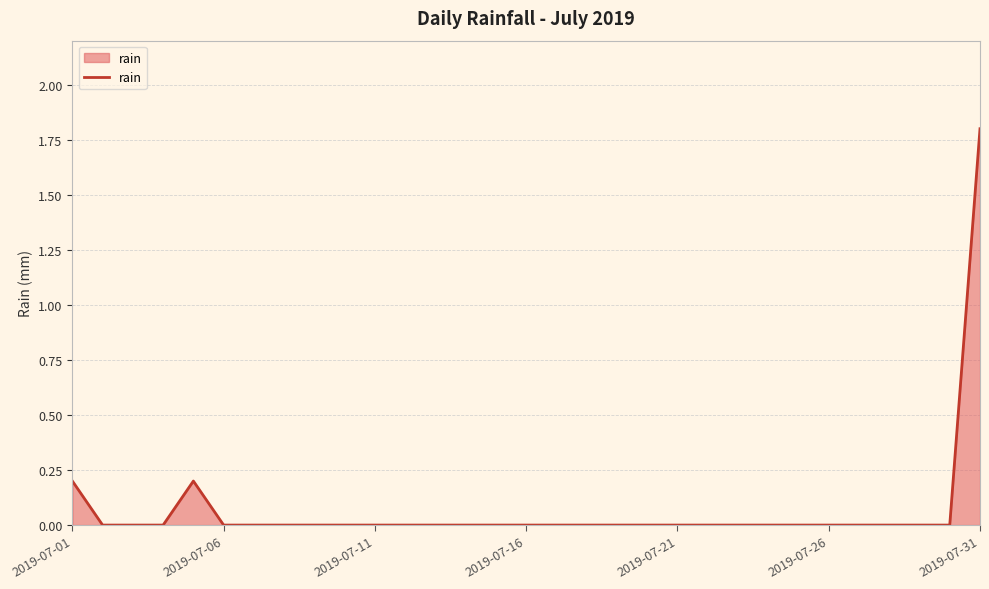

Reading left to right, transcribe all the data shown in this chart.

0.2	0.0	0.0	0.0	0.2	0.0	0.0	0.0	0.0	0.0	0.0	0.0	0.0	0.0	0.0	0.0	0.0	0.0	0.0	0.0	0.0	0.0	0.0	0.0	0.0	0.0	0.0	0.0	0.0	0.0	1.8